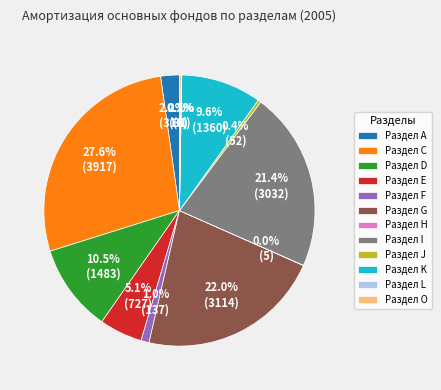

Between Раздел K and Раздел I, which is larger?

Раздел I